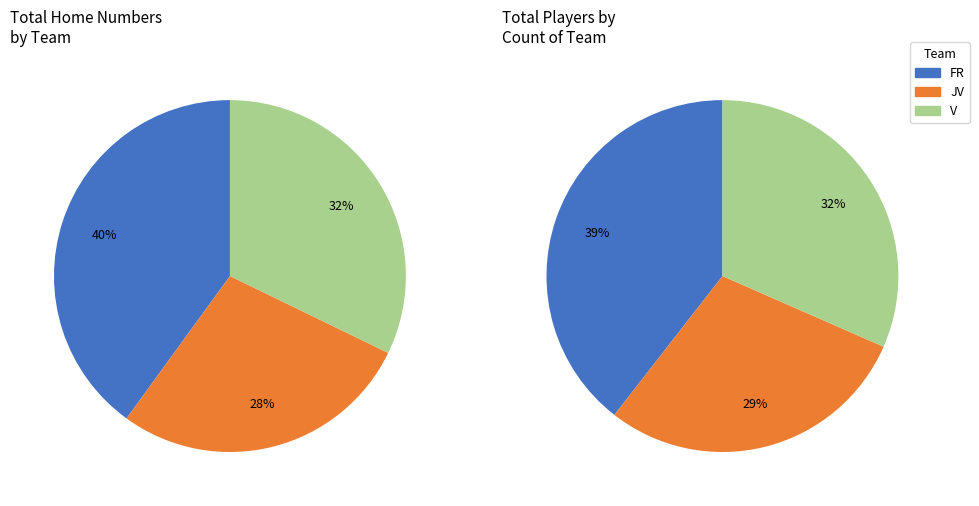

Count the number of slices in the pie.

3